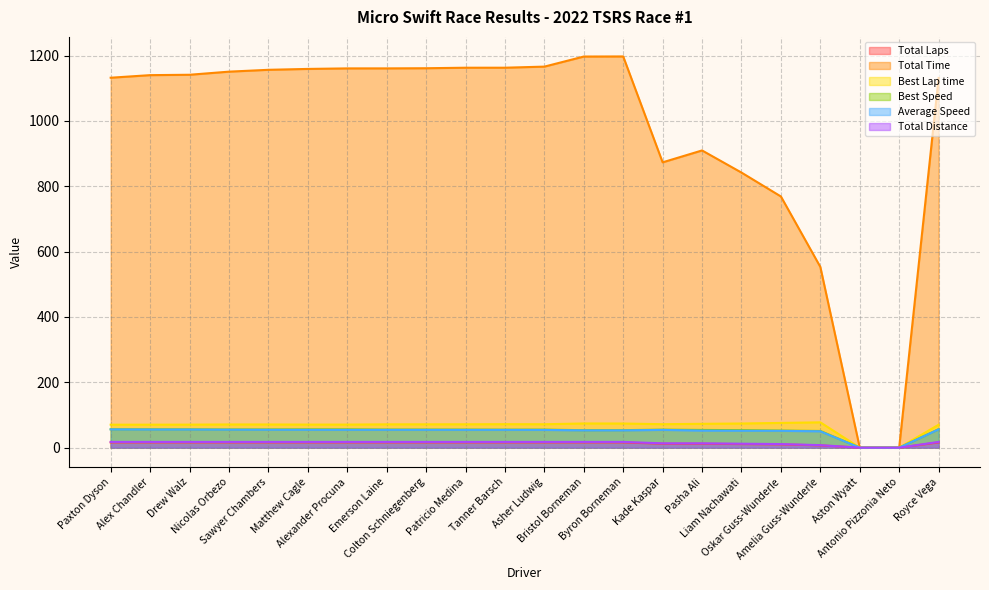

How many lines are shown in the chart?

6